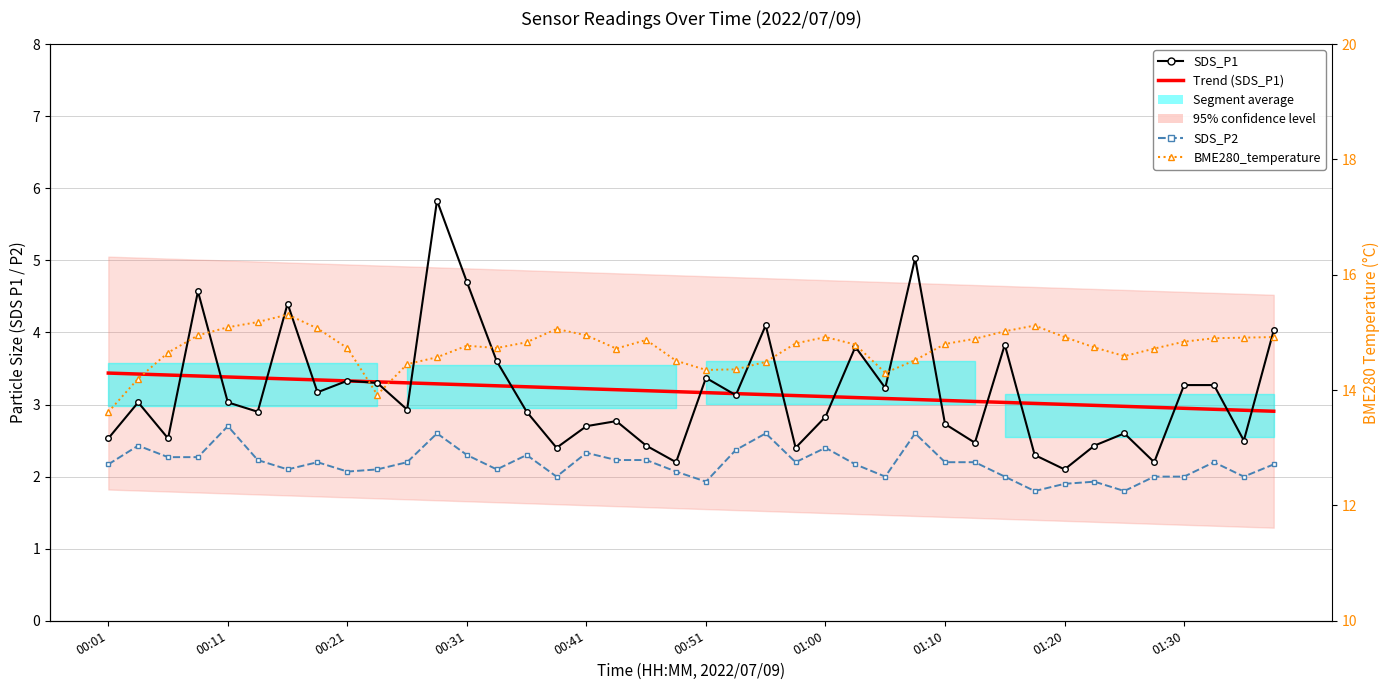

Which series changed the most between 01:20 and 10?

SDS_P1